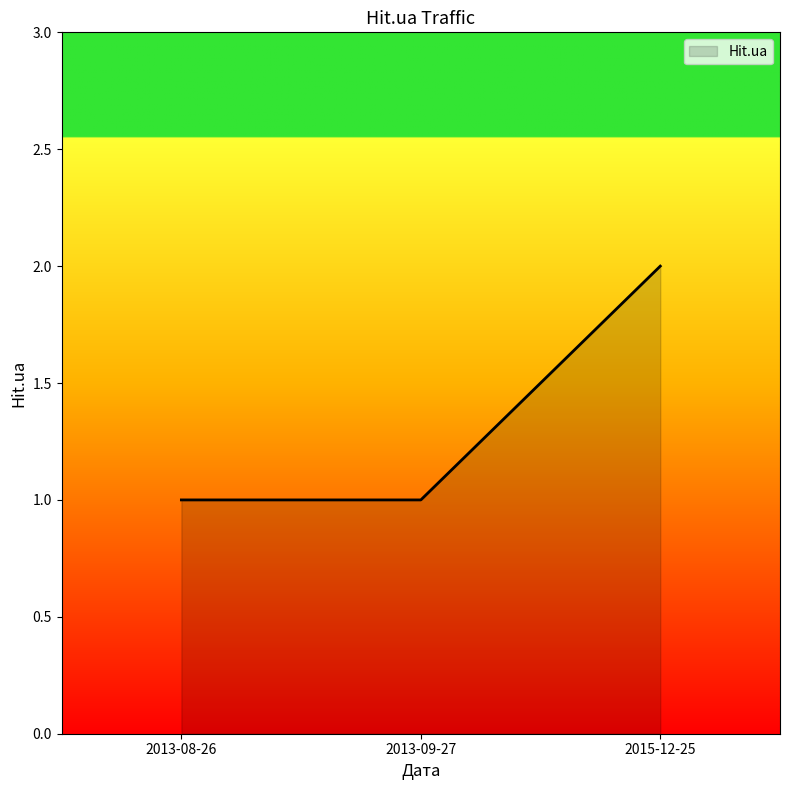

How many lines are shown in the chart?

1